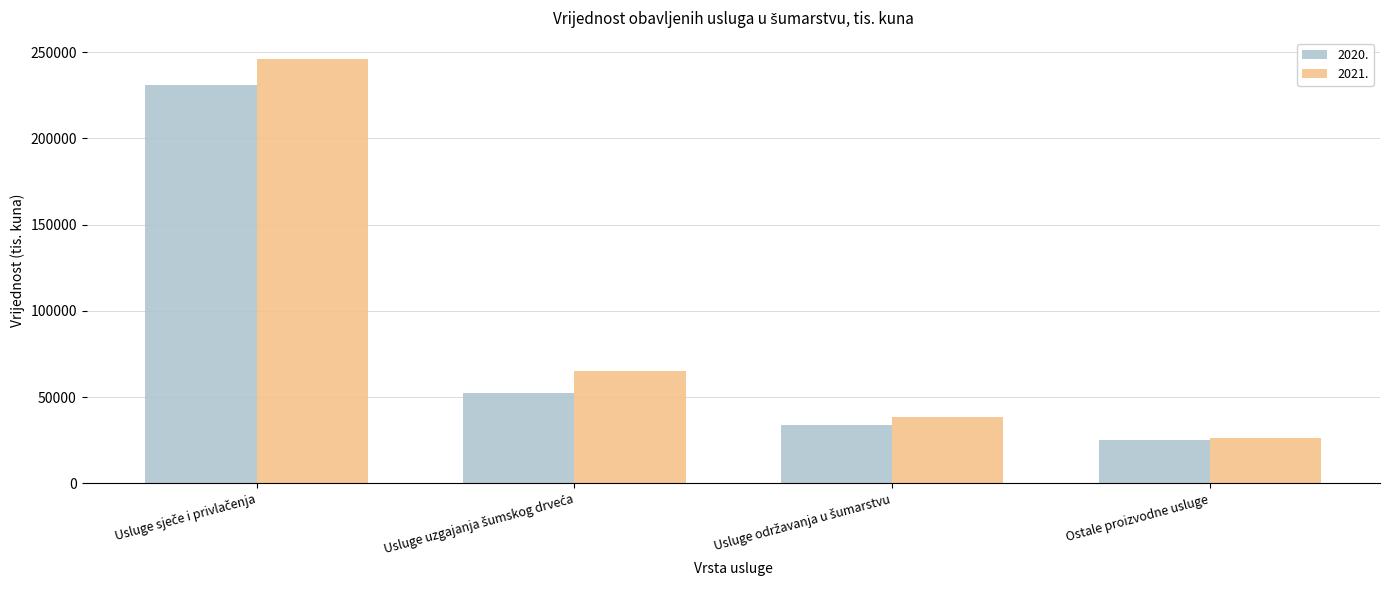

List the series in order of their peak value, highest first.

2021., 2020.